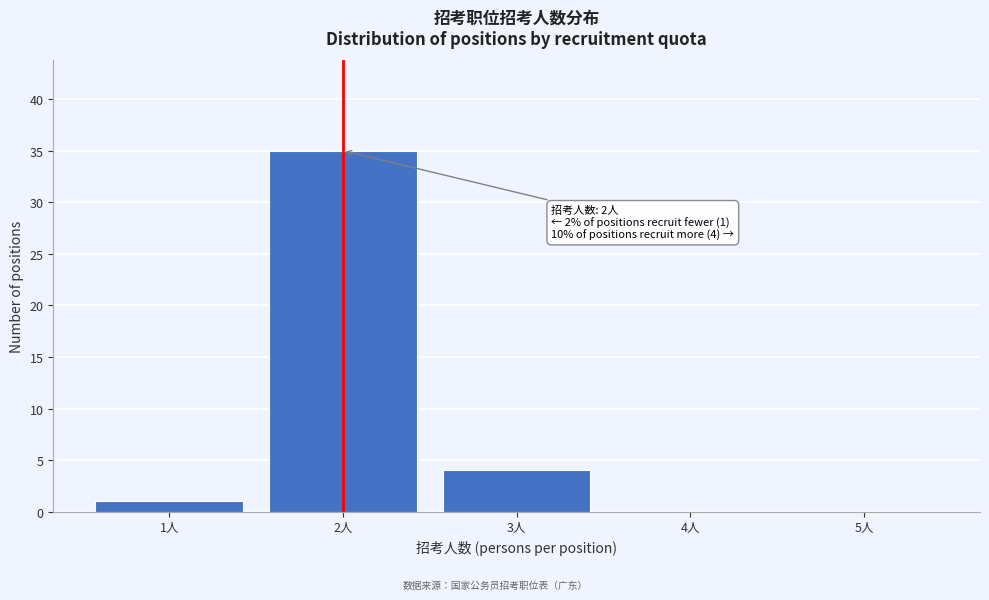

Reading left to right, extract all data points from this chart.

1人=1	2人=35	3人=4	4人=0	5人=0